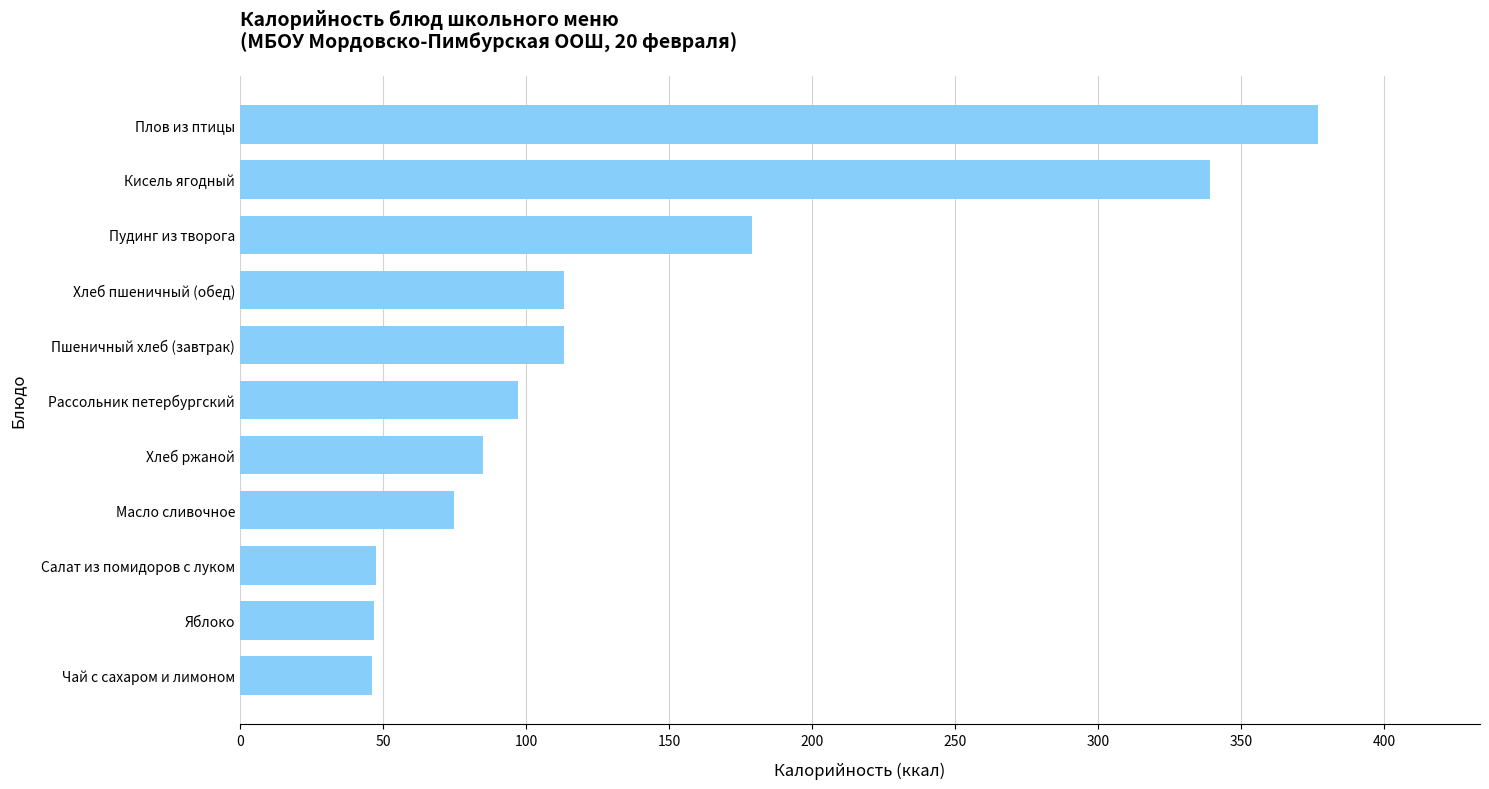

The chart shows a value of 30.1 at Салат из помидоров с луком. True or false?

False